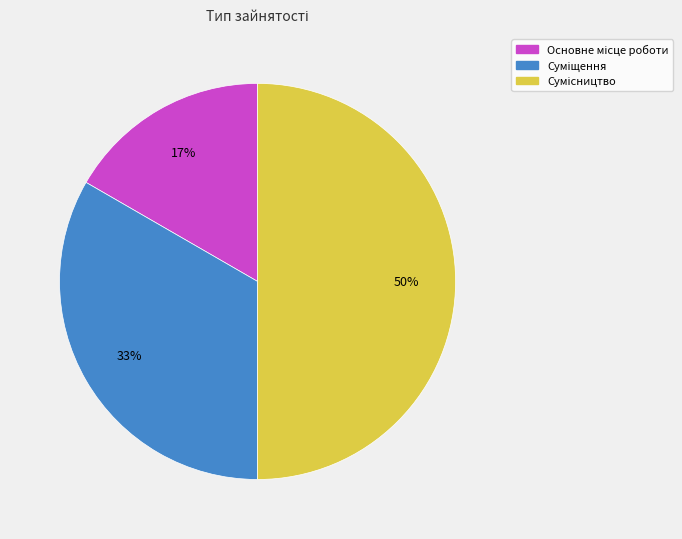

To the nearest percent, what is the average slice percentage?

33%